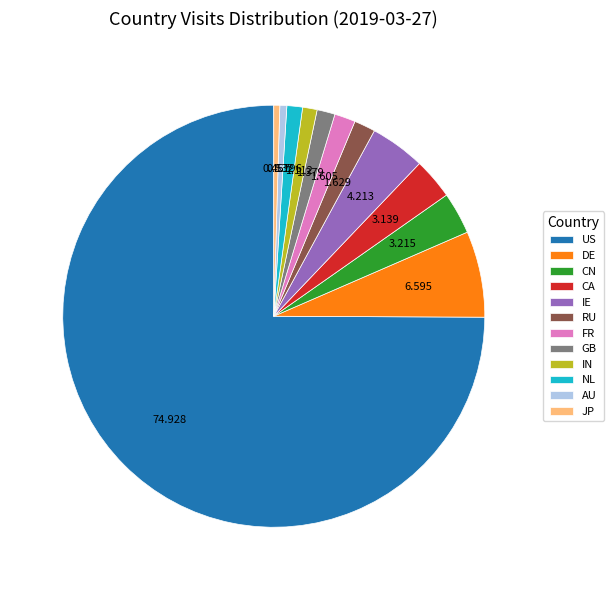

What is the ratio of the value at CN to the value at RU?

2.0